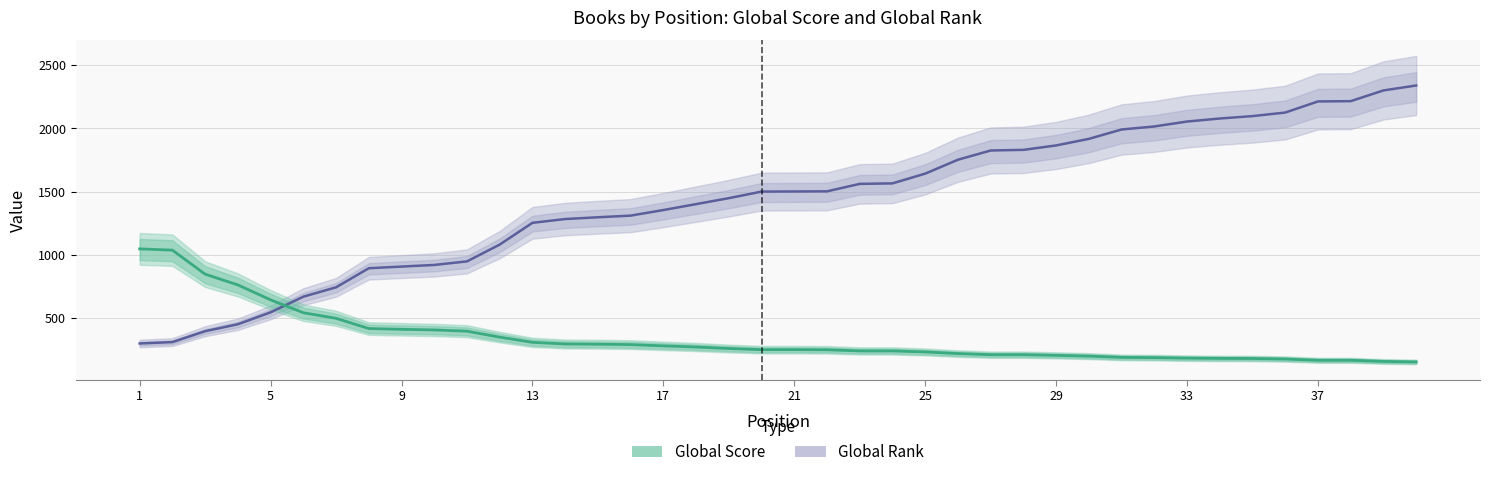

True or false: Global Rank has more than 0 interior local peaks.

False